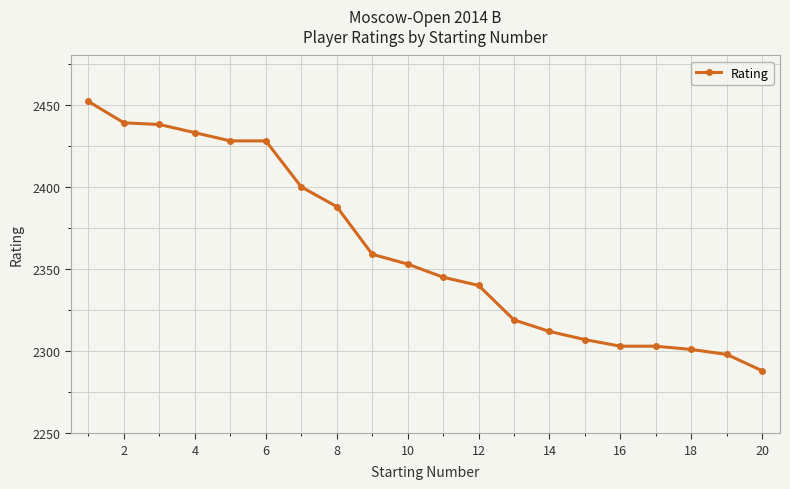

What is the greatest value displayed?

2452